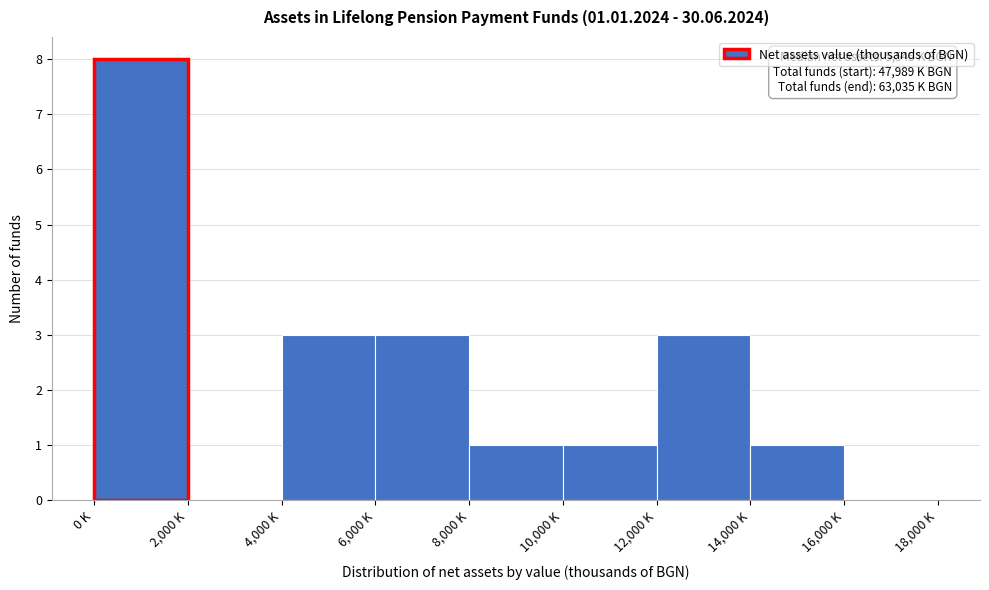

Reading left to right, extract all data points from this chart.

0 K=8	2,000 K=0	4,000 K=3	6,000 K=3	8,000 K=1	10,000 K=1	12,000 K=3	14,000 K=1	16,000 K=0